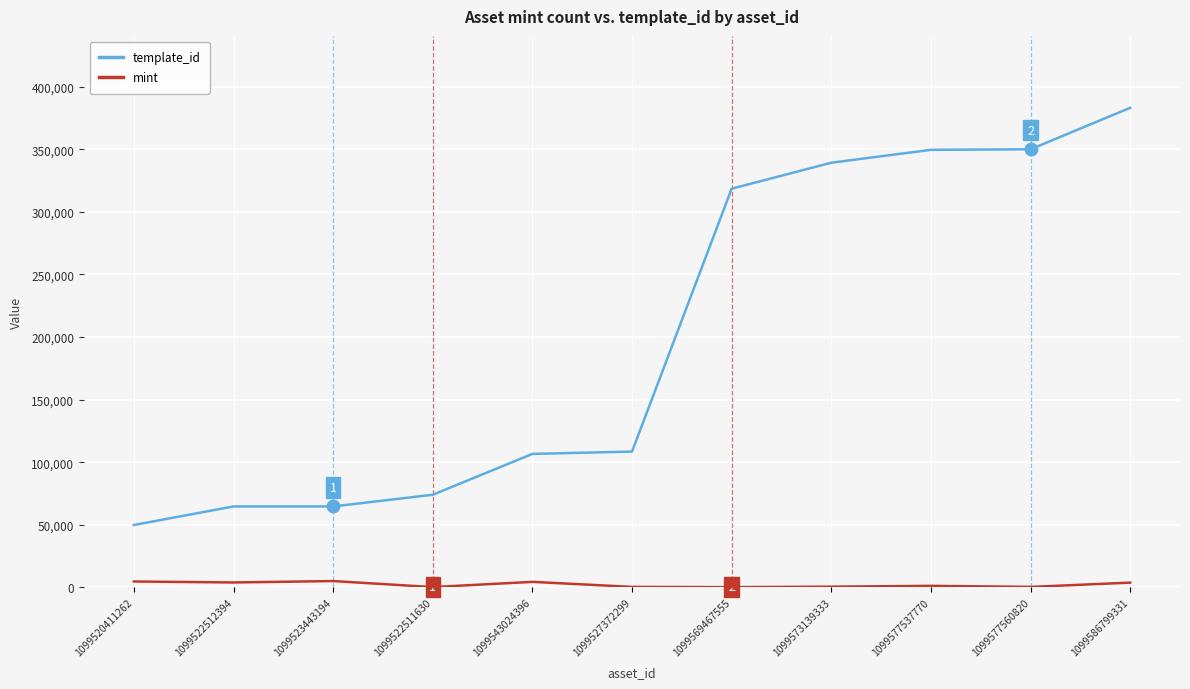

List the series in order of their overall mean, lowest first.

mint, template_id